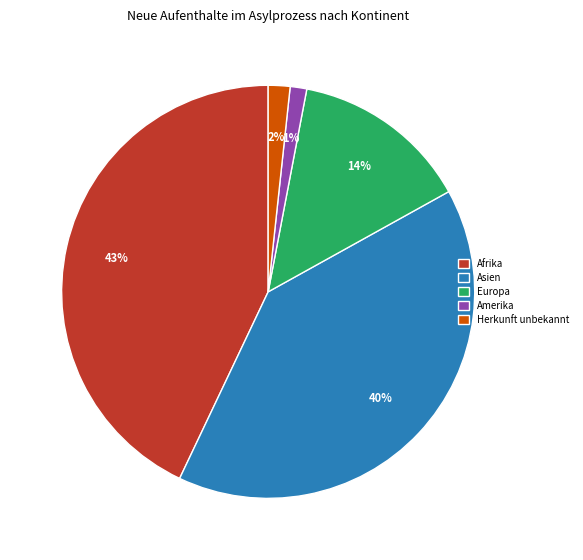

Which category has the biggest portion of the pie?

Afrika